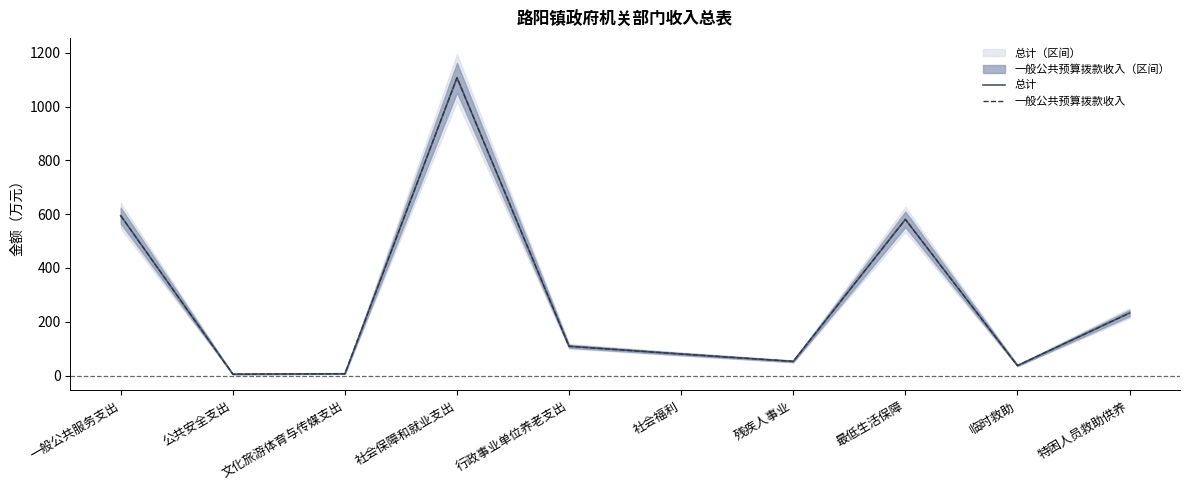

What is the difference between the maximum and minimum values in the 总计 series?

1102.3